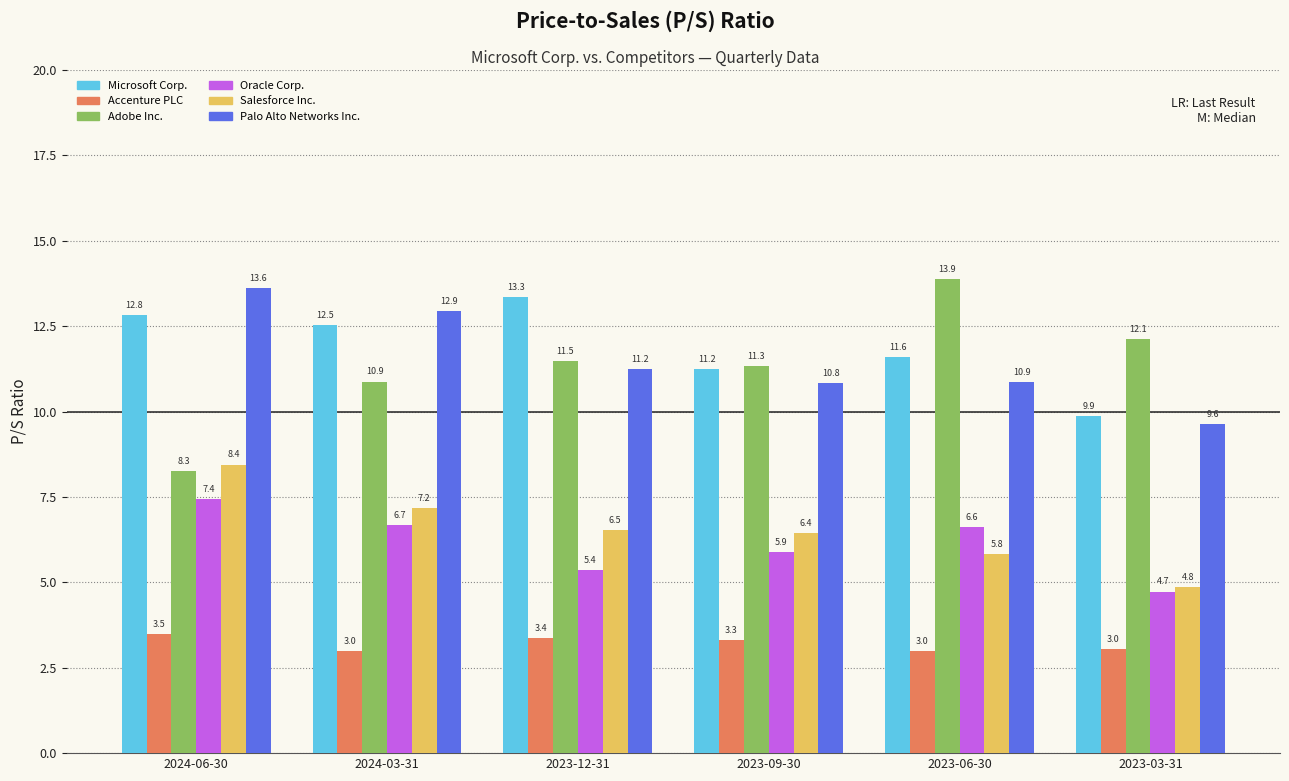

At which category is the sum across all series the highest?

2024-06-30